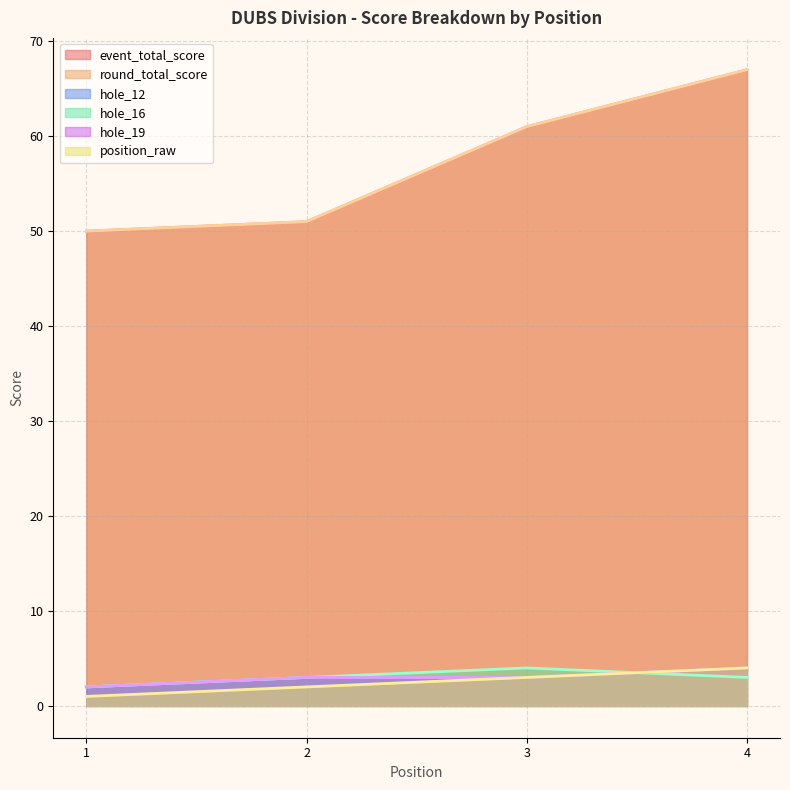

What is the value of the round_total_score point at the 2nd from the left?

51